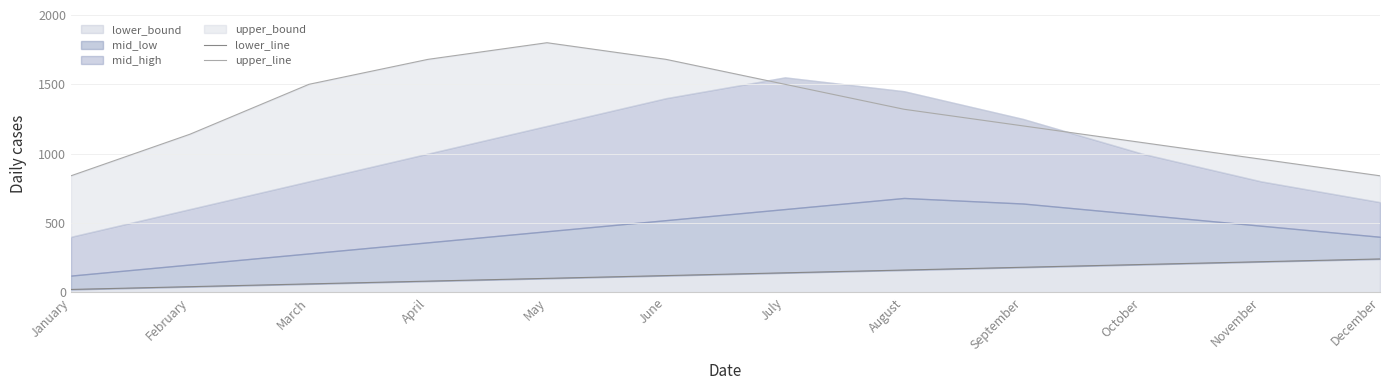

List the series in order of their overall mean, highest first.

upper_line, lower_line